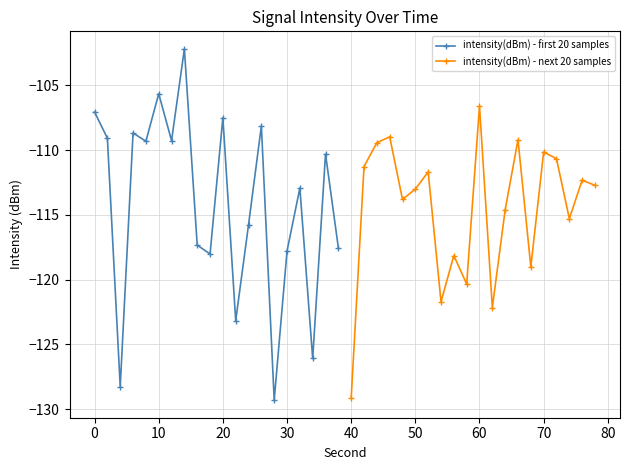

How many interior local valleys does the intensity(dBm) - first 20 samples series have?

7